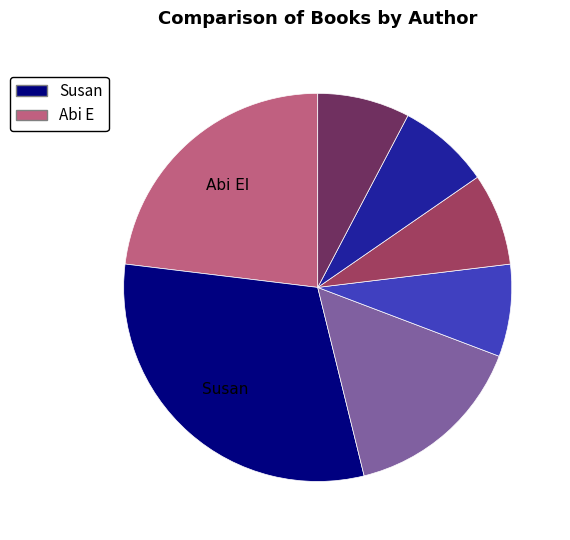

Is there any slice that represents more than half of the pie?

No